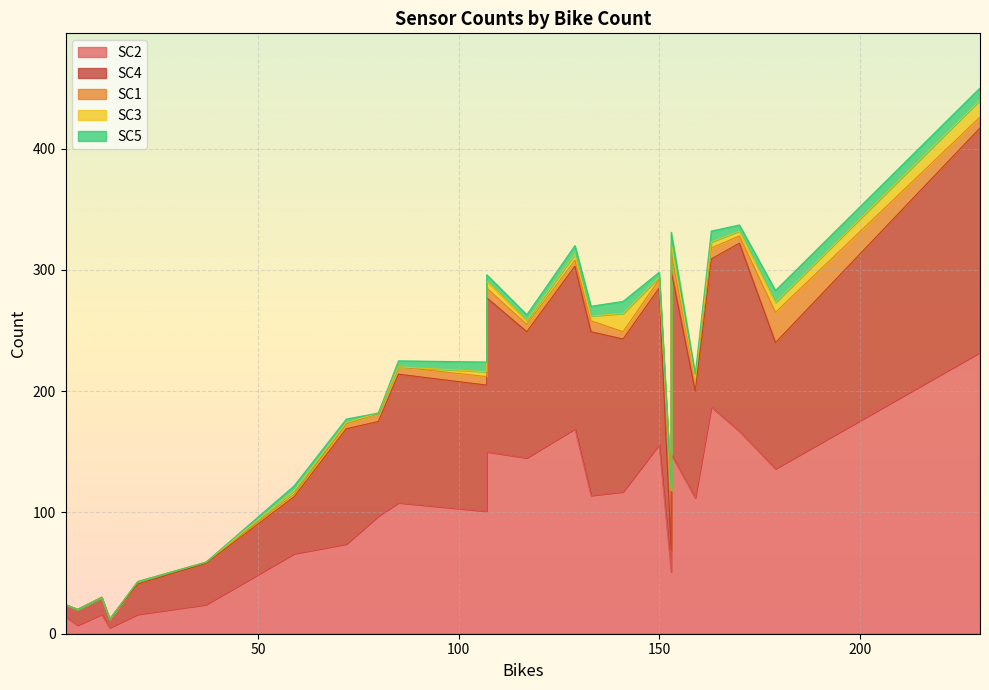

Which series has the largest total across all categories?

SC2